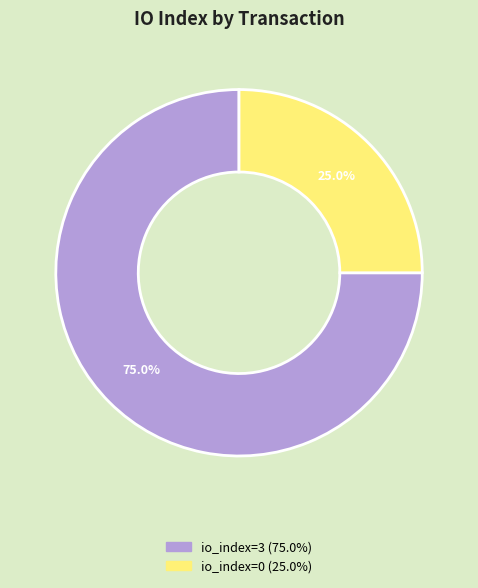

What percentage do io_index=3 and io_index=0 together represent?

100.0%